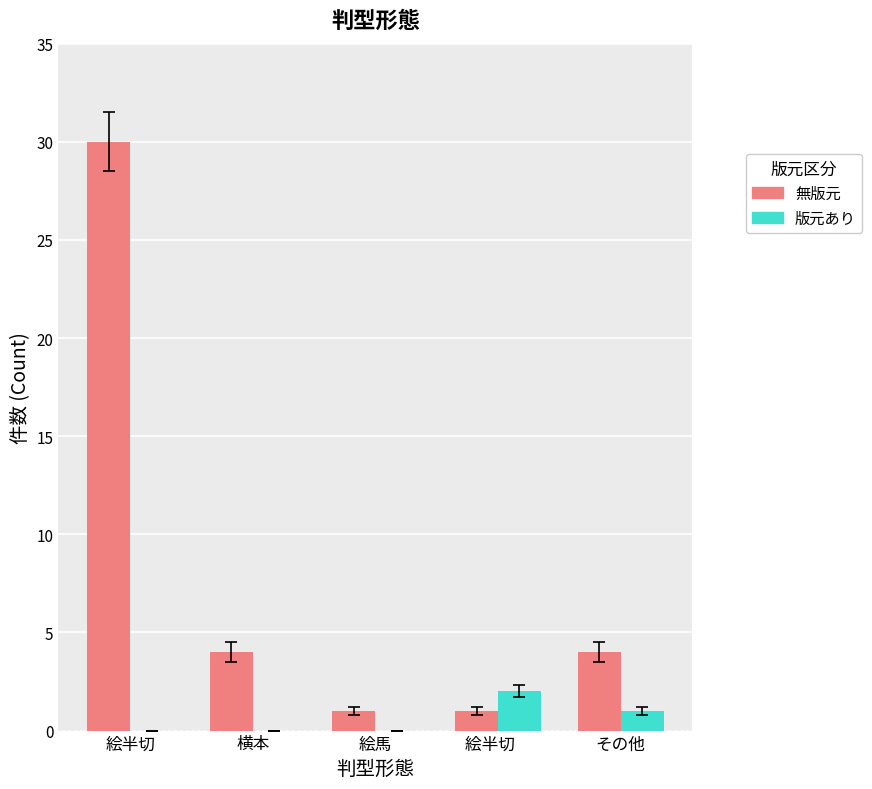

Reading right to left, list all the values displayed in this chart.

無版元: 4	1	1	4	30
版元あり: 1	2	0	0	0